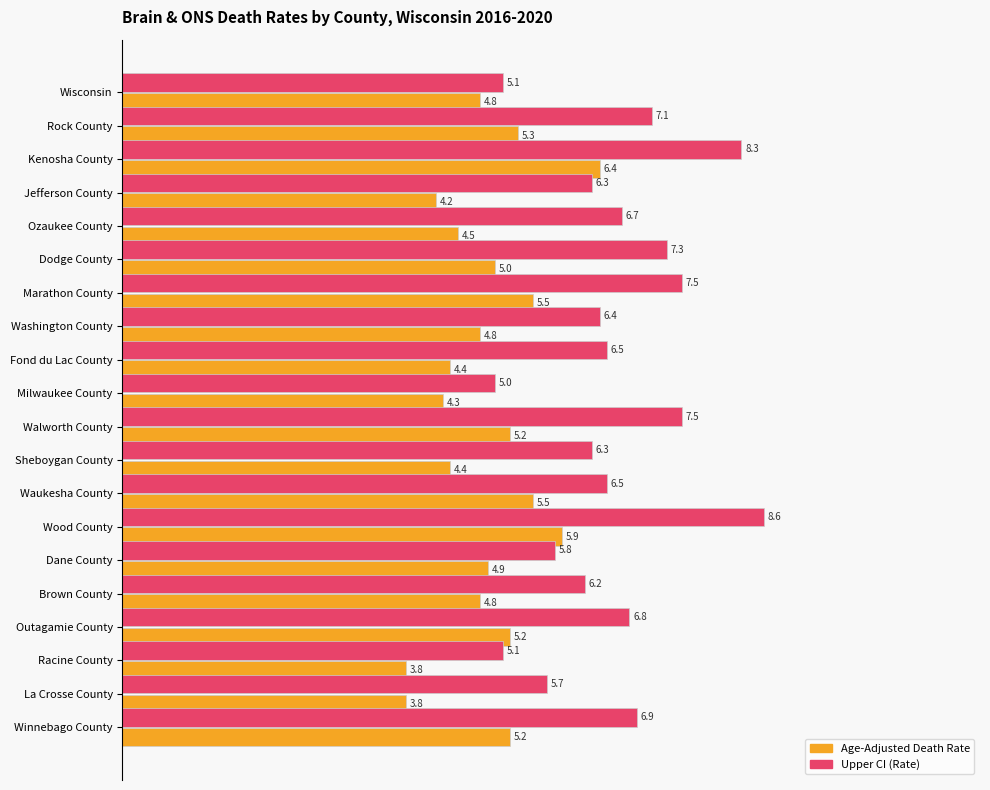

How many bars are there in each group?

2